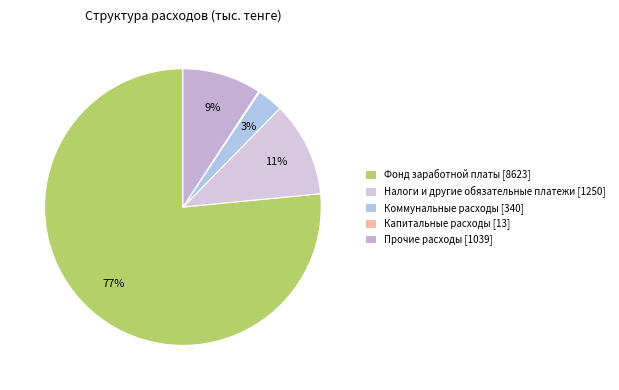

Which slice is the smallest?

Капитальные расходы